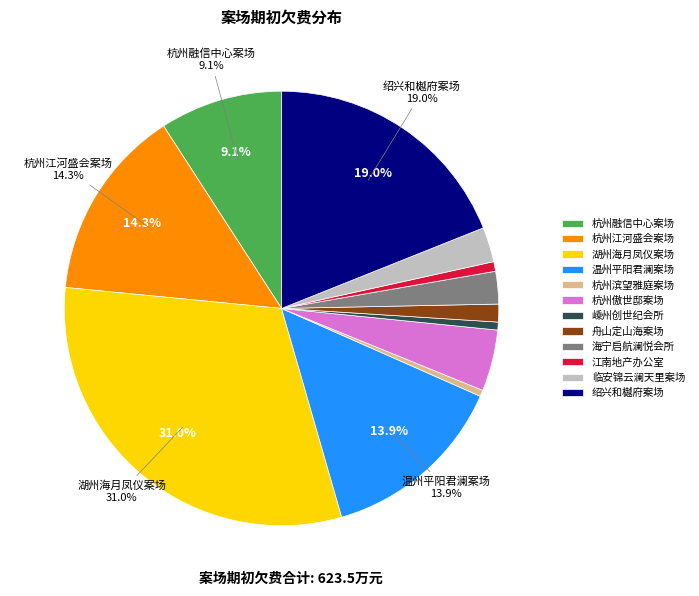

To the nearest percent, what is the combined percentage of 江南地产办公室 and 绍兴和樾府案场?

20%